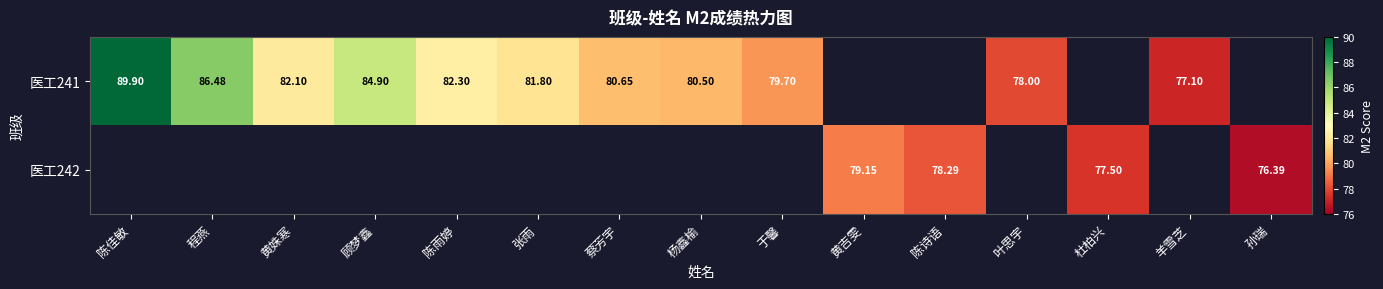

List the series in order of their overall mean, highest first.

医工241, 医工242